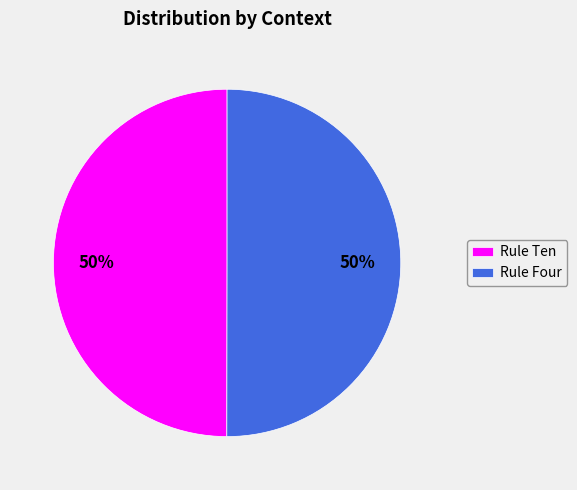

To the nearest percent, what portion does Rule Four represent?

50%